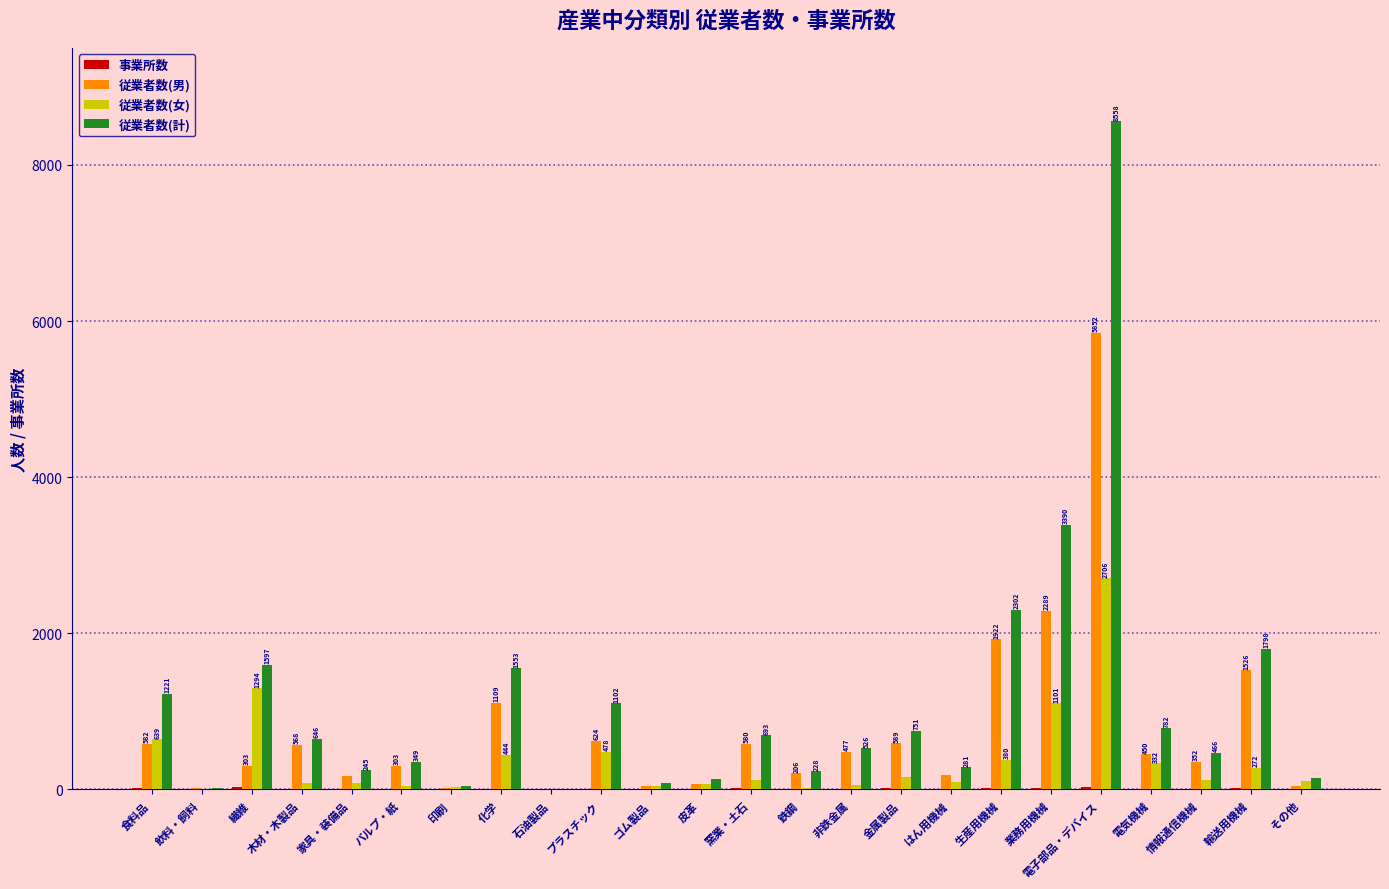

Count the number of data series in this chart.

4